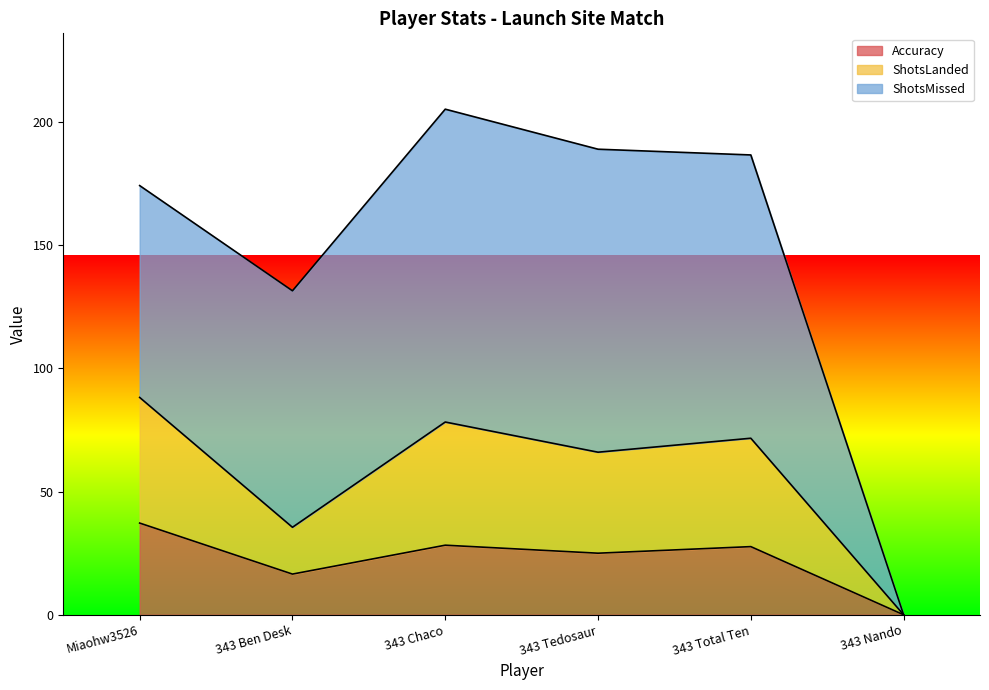

How many interior local peaks does the ShotsLanded series have?

2